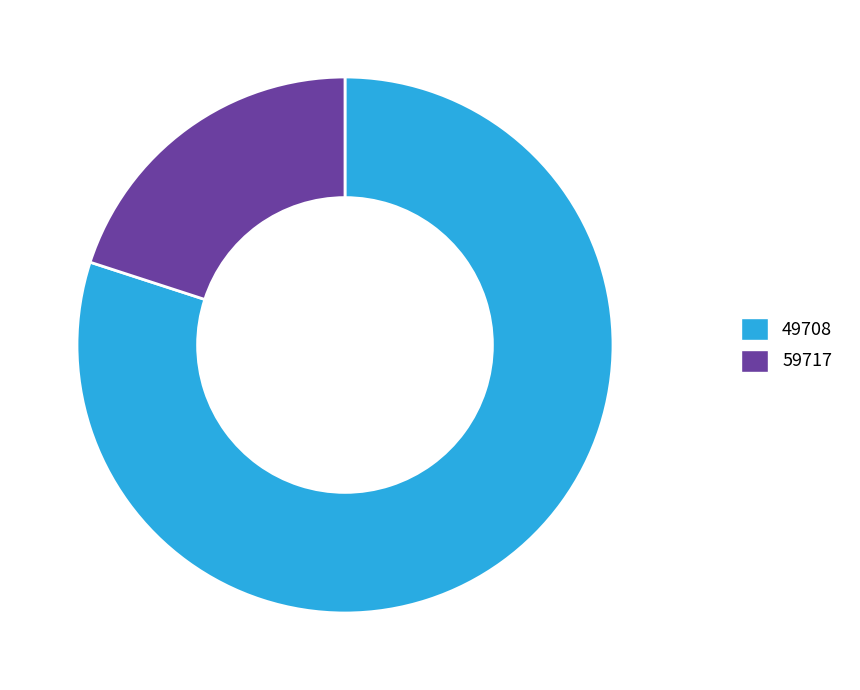

Rank the categories by value from highest to lowest.

49708, 59717